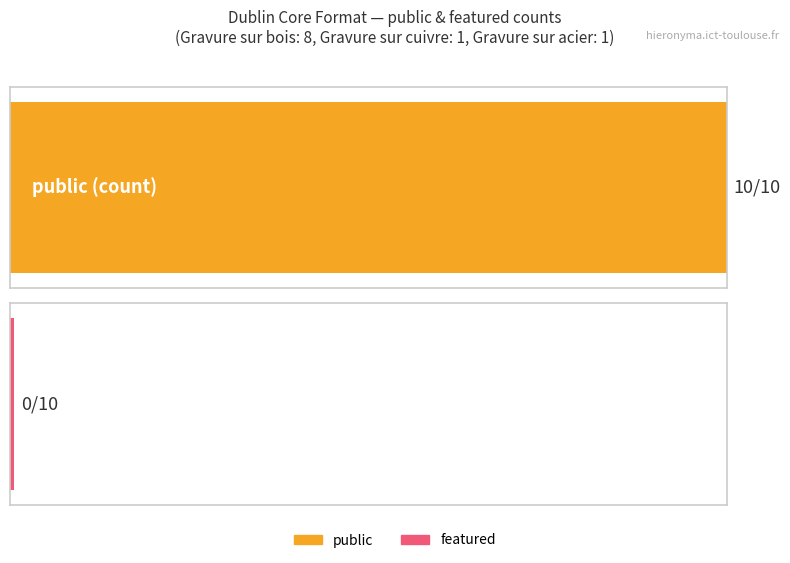

Rank the series by their average value, from highest to lowest.

public, featured